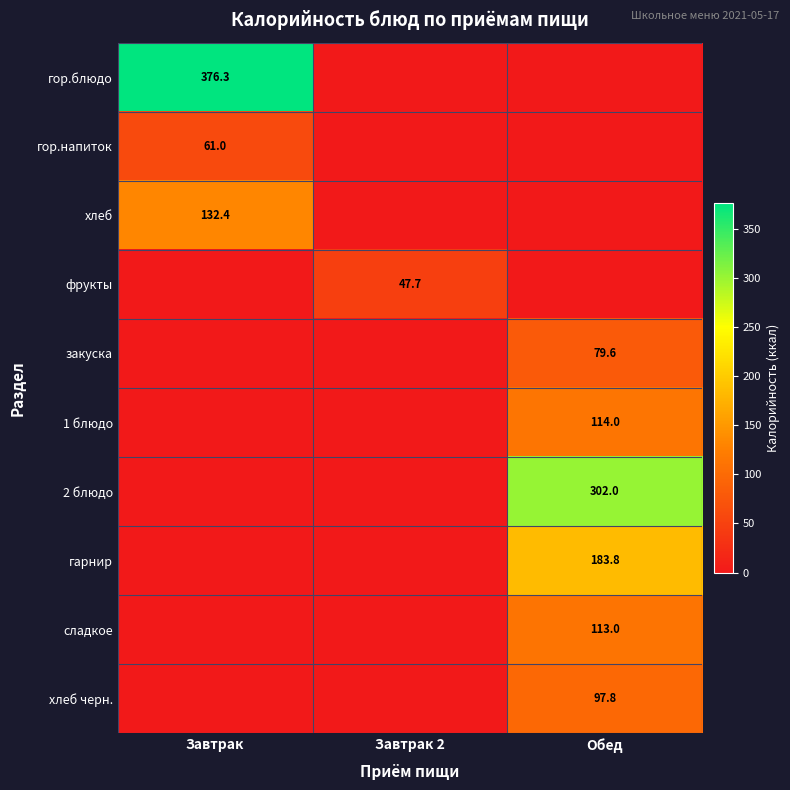

The 2 блюдо series shows 302.0 at Обед. True or false?

True